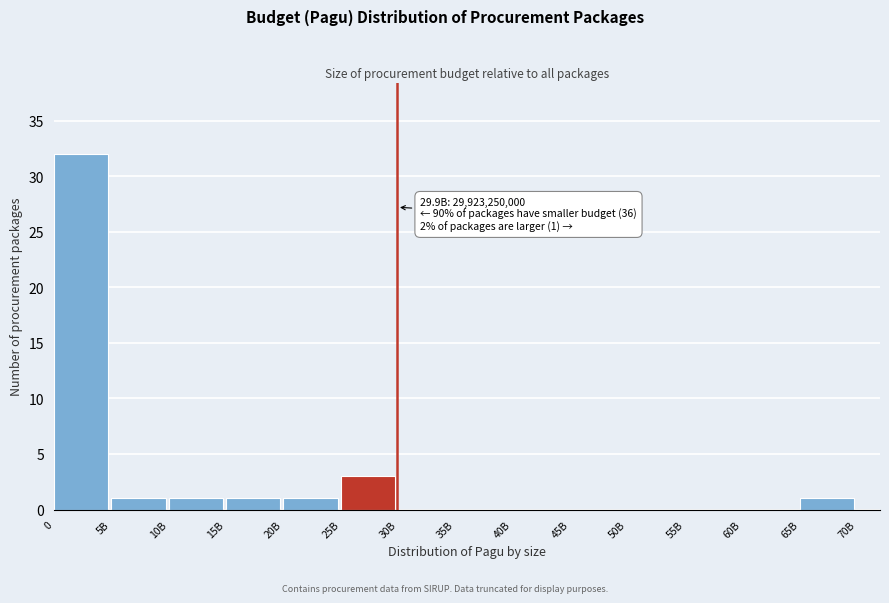

Reading right to left, transcribe all the data shown in this chart.

65B=1	60B=0	55B=0	50B=0	45B=0	40B=0	35B=0	30B=0	25B=3	20B=1	15B=1	10B=1	5B=1	0=32